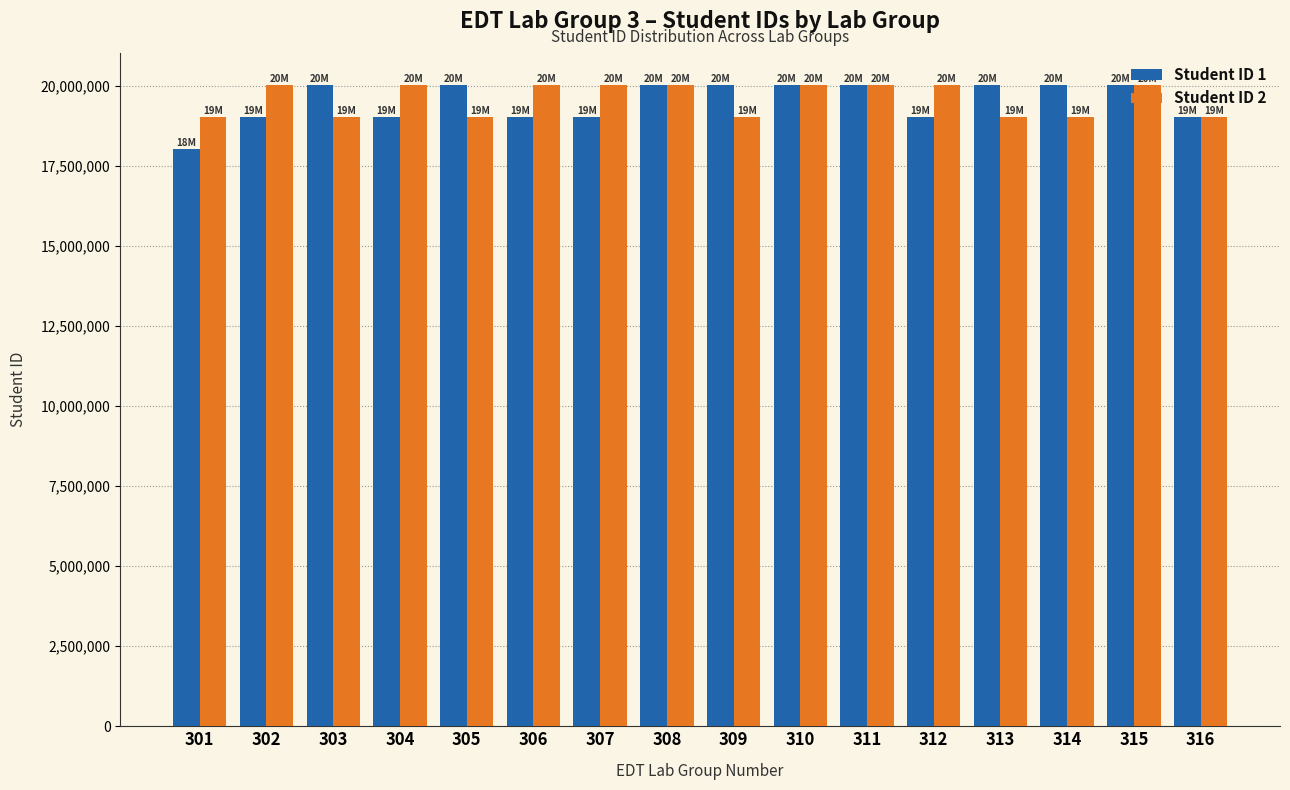

What is the spread (max minus min) of values at 314?

999438